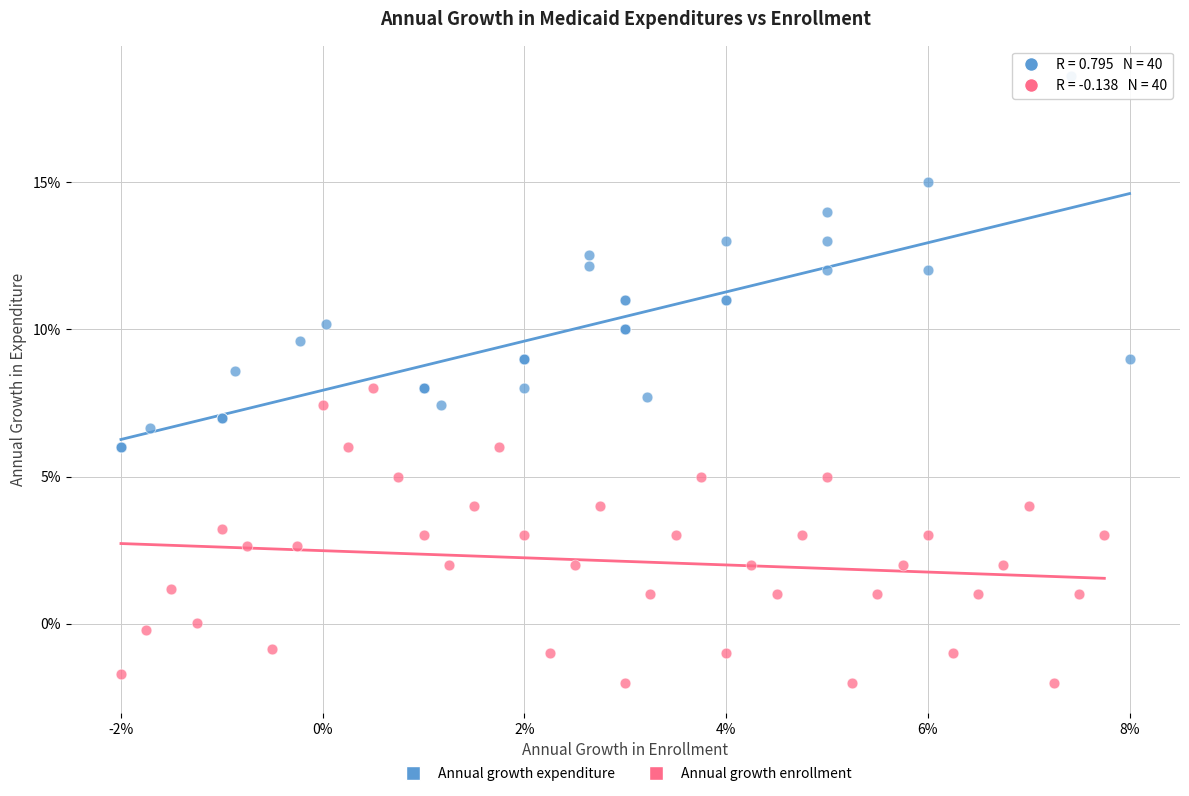

Which series reaches the maximum Y coordinate?

Annual growth expenditure